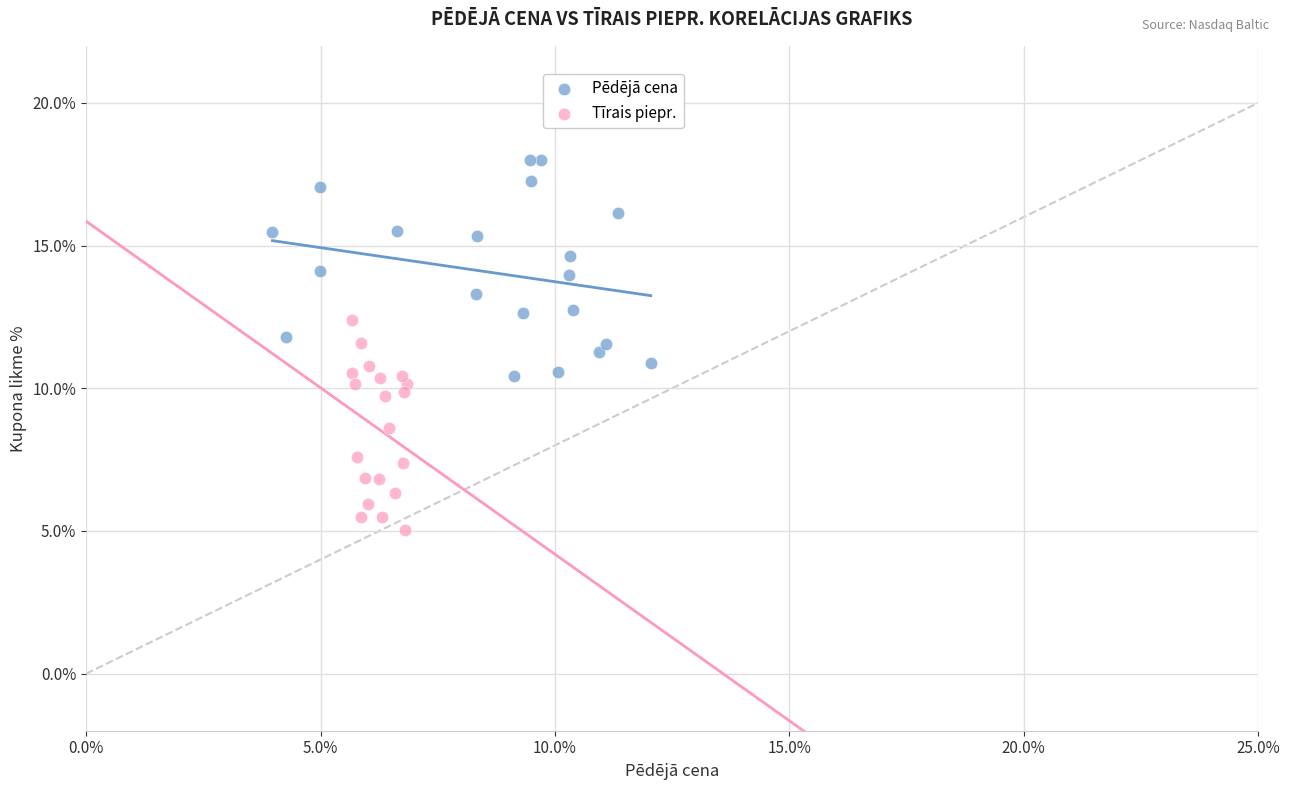

What are all the series names shown in the legend?

Pēdējā cena, Tīrais piepr.